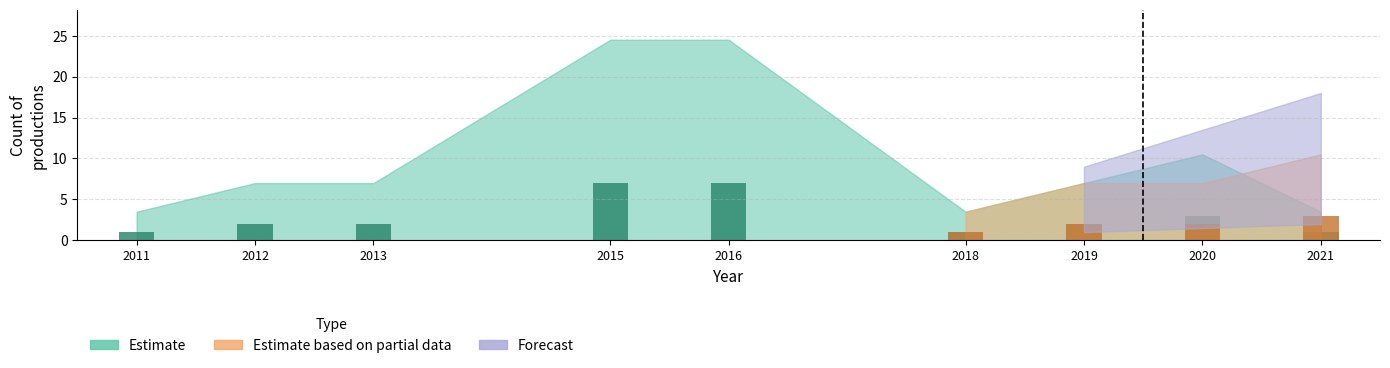

True or false: Estimate based on partial data has a value of 0 at 2015.

True